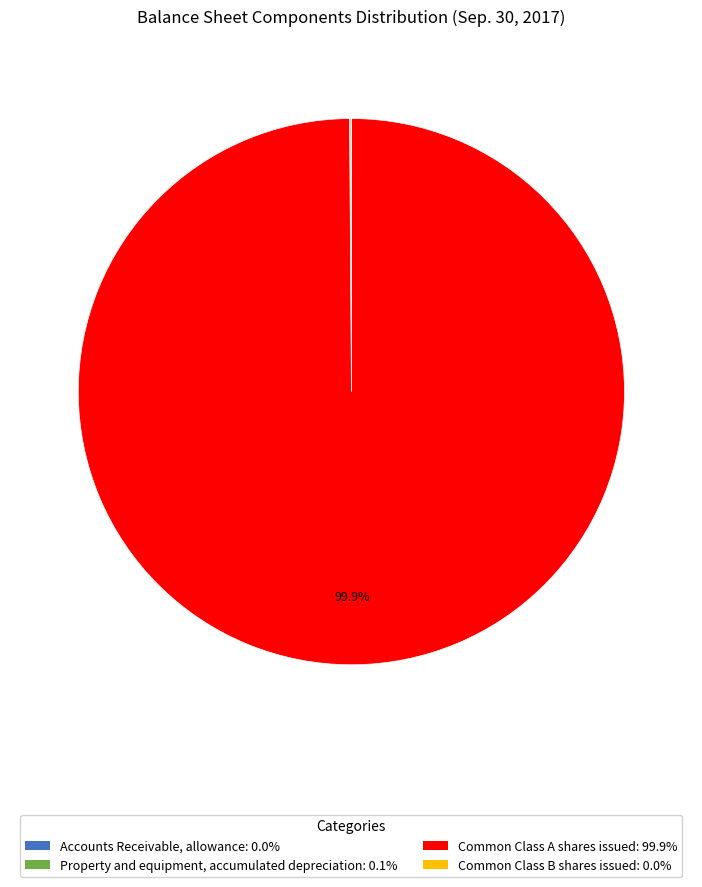

How much of the chart is everything except Common Class A shares issued?

0.1%